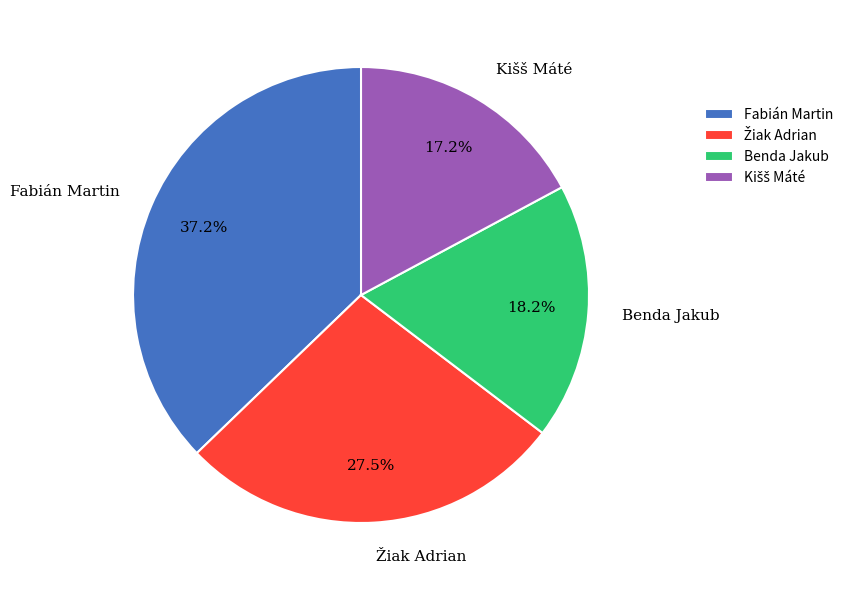

How many segments does this pie chart have?

4